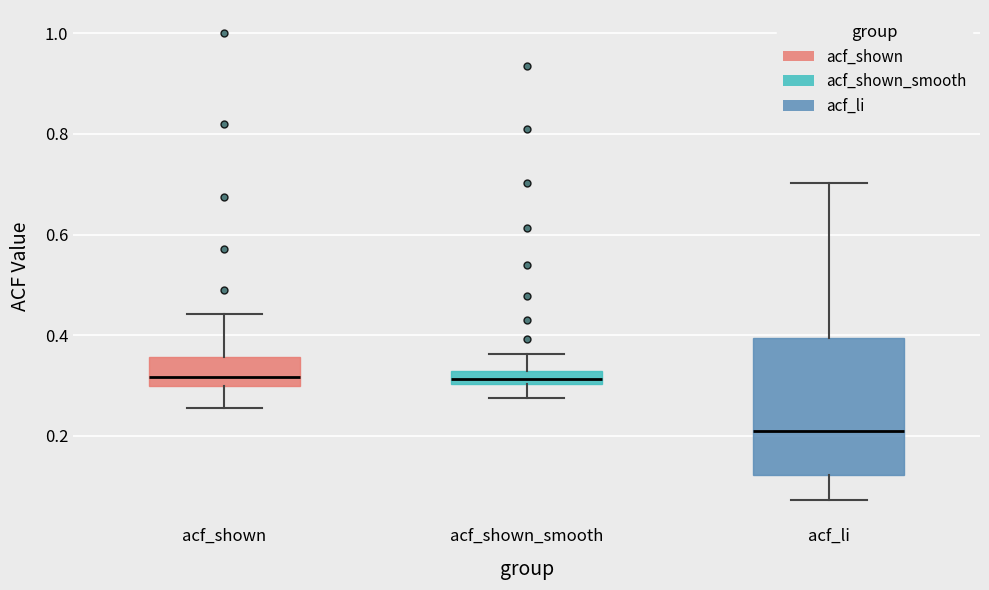

Comparing the boxes themselves (not the whiskers), which one is the tallest?

acf_li